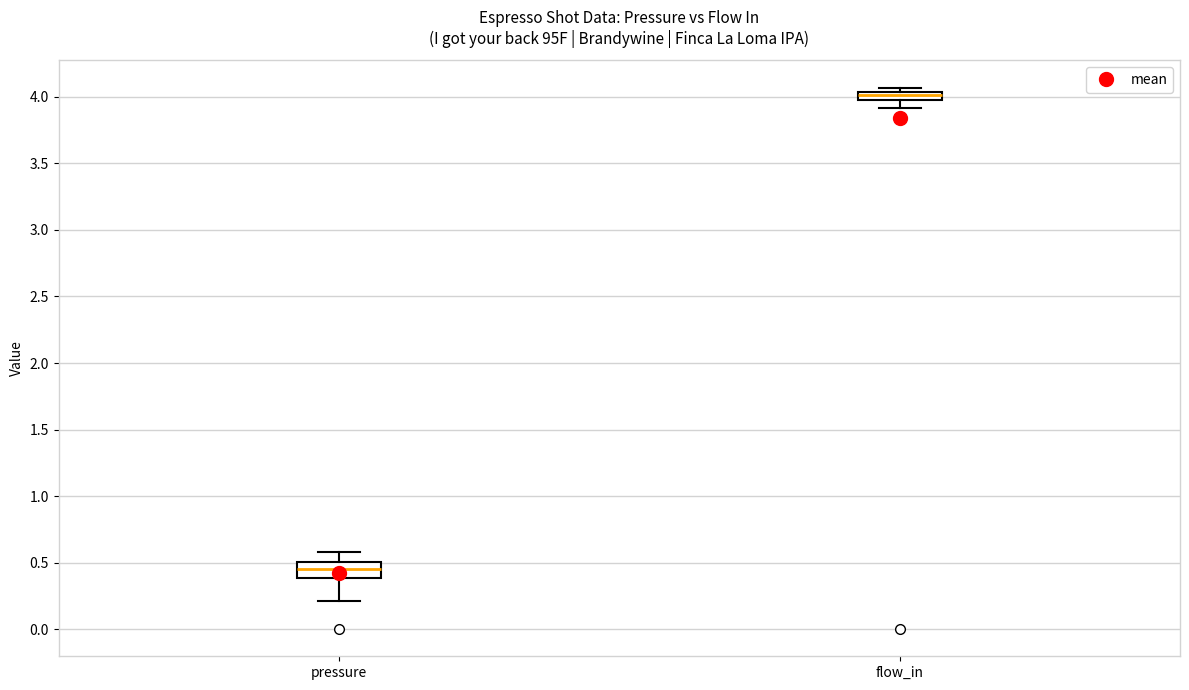

Which box is the tallest, from its lower edge to its upper edge?

pressure